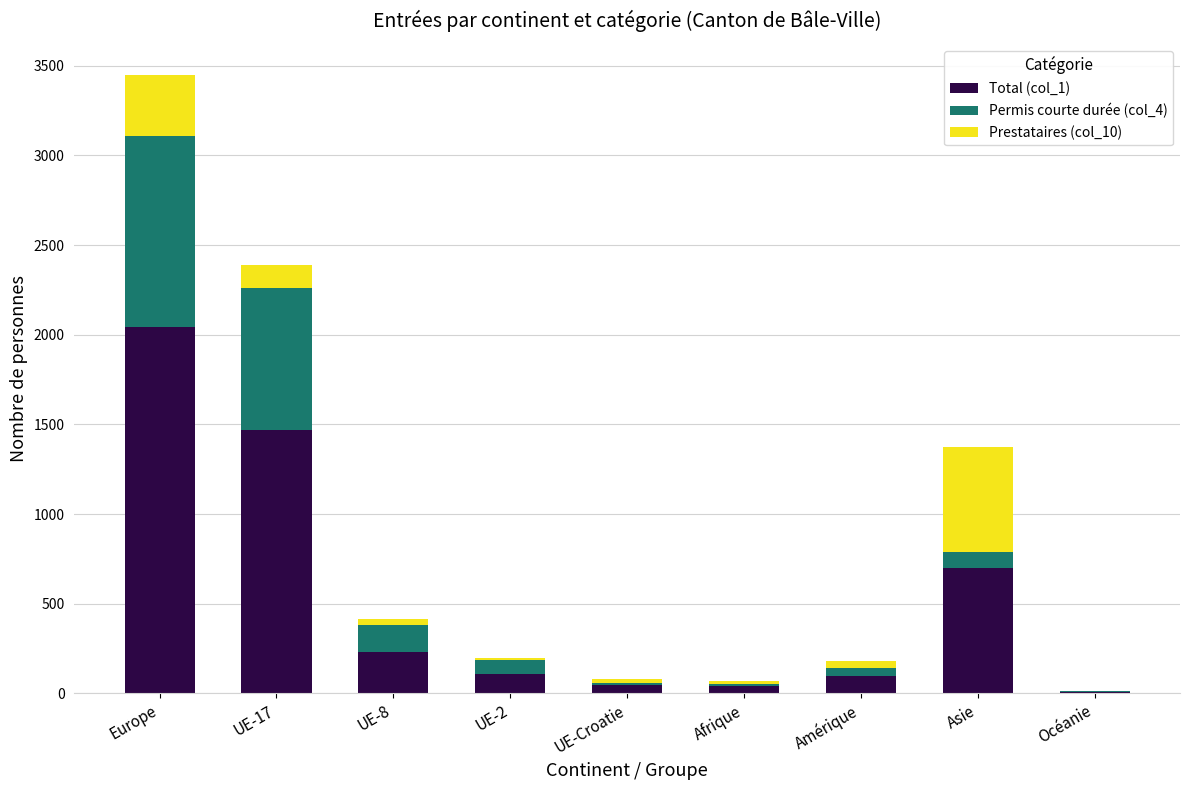

How many categories are shown in the chart?

9